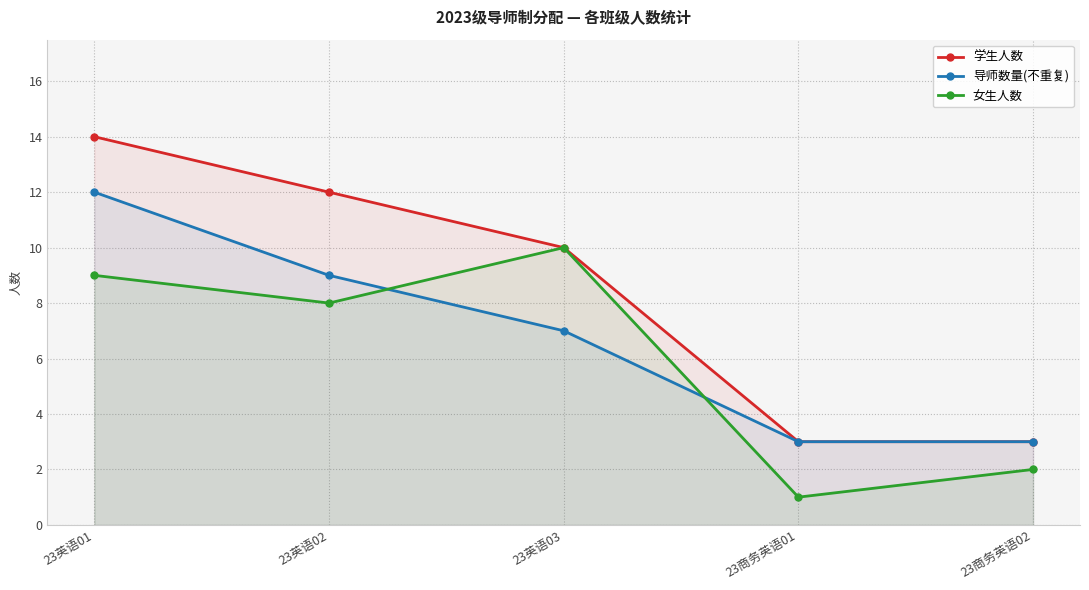

Which series has the largest total across all categories?

学生人数